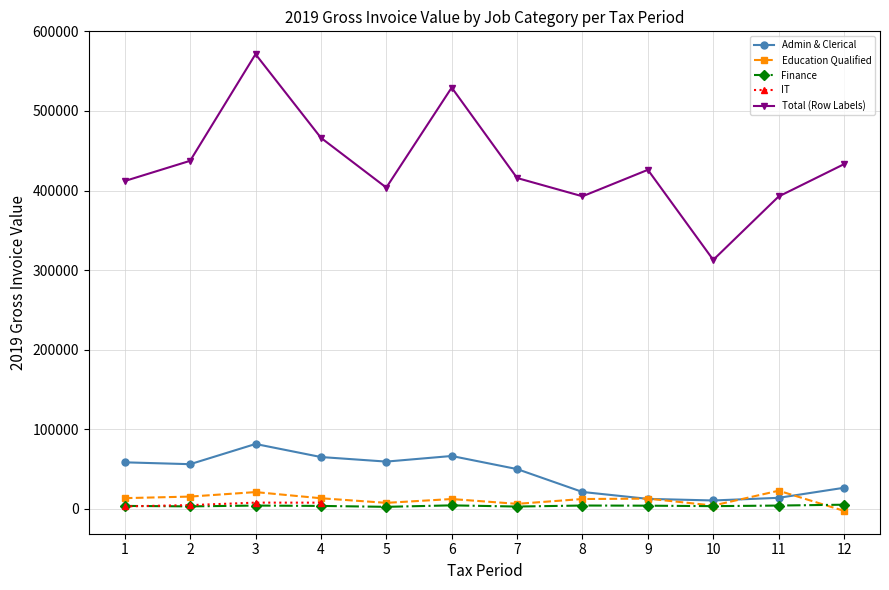

What is the difference between the Education Qualified values at 1 and 12?

16007.5